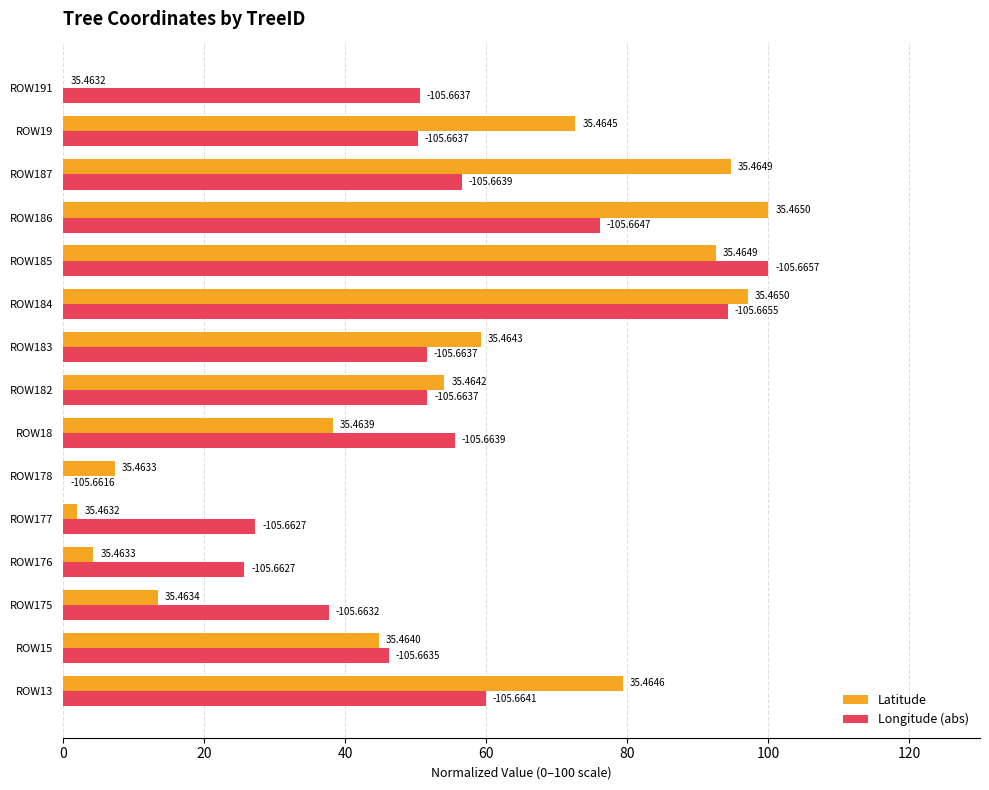

What are all the series names shown in the legend?

Latitude, Longitude (abs)